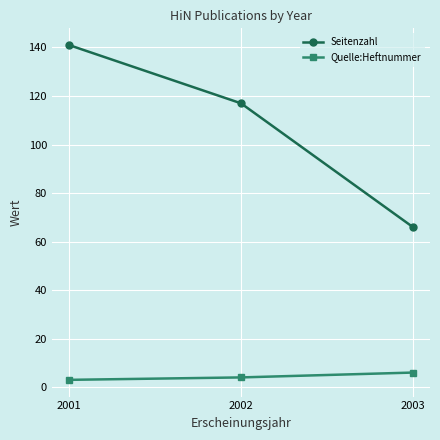

At which label does Seitenzahl reach its peak?

2001